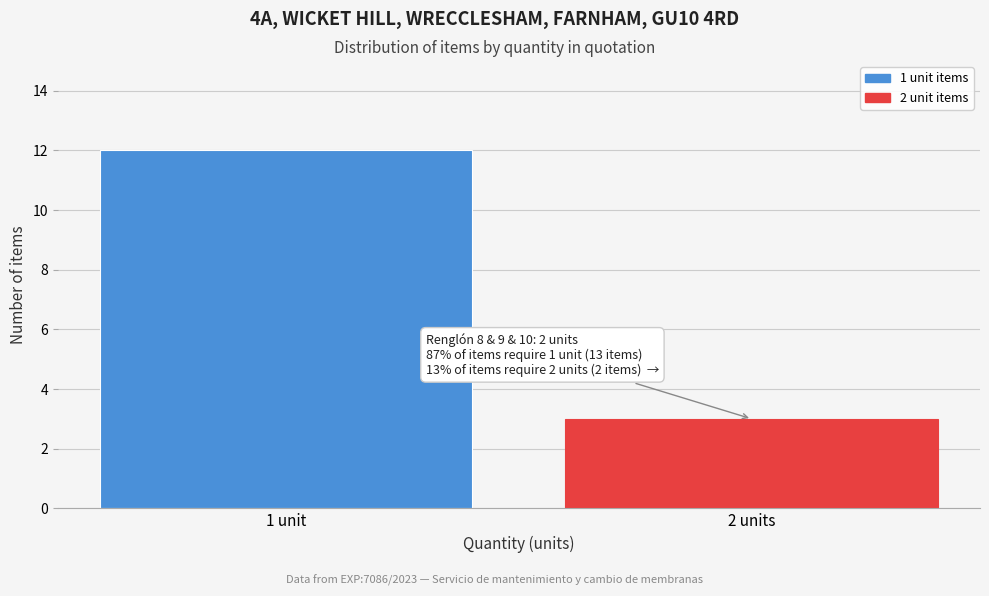

Reading left to right, what are all the values shown in this chart?

1 unit=12	2 units=3